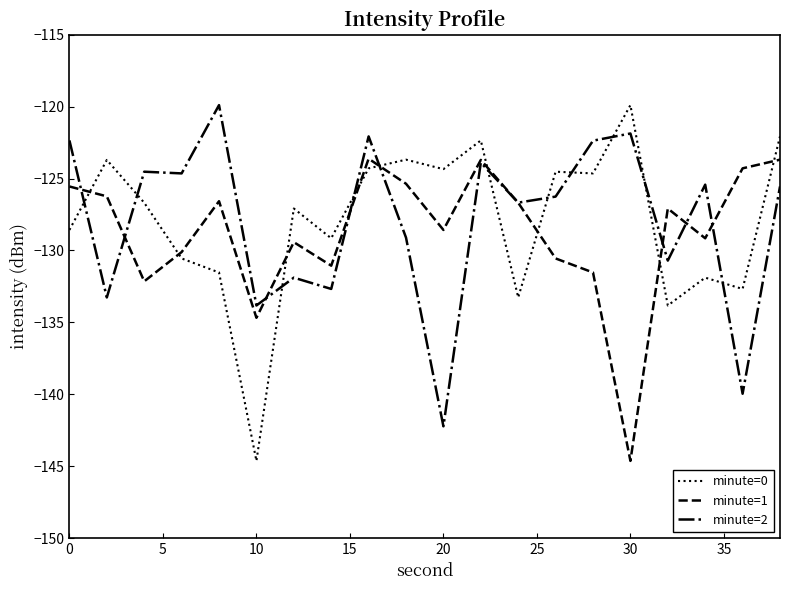

After their last crossing, which series has the higher values: minute=2 or minute=0?

minute=0